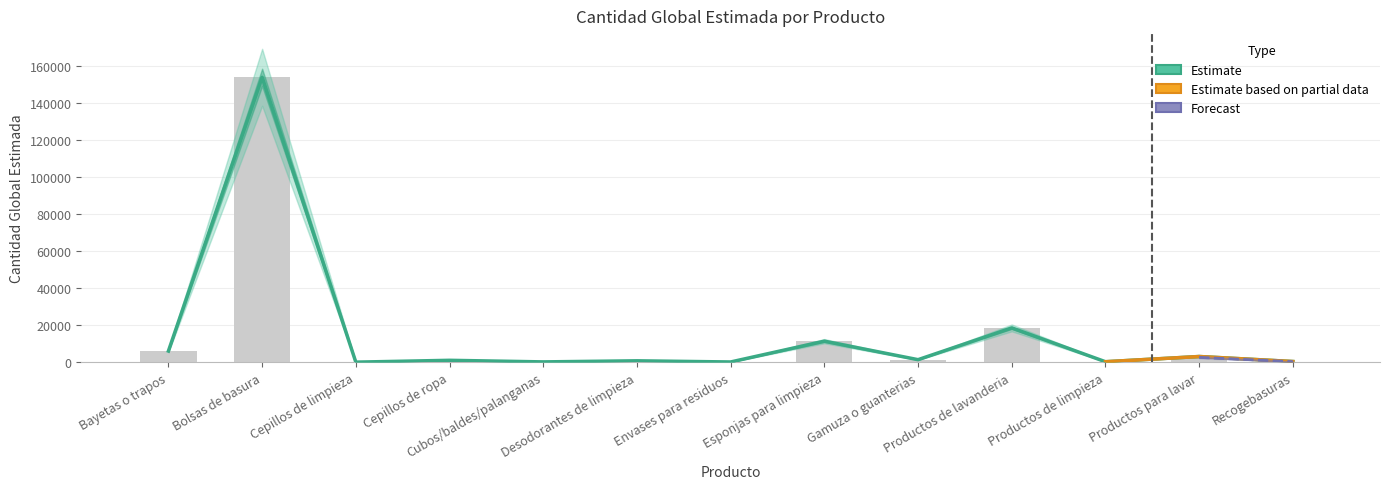

List the labels in order of value, largest first.

Bolsas de basura, Productos de lavanderia, Esponjas para limpieza, Bayetas o trapos, Productos para lavar, Gamuza o guanterias, Cepillos de ropa, Desodorantes de limpieza, Recogebasuras, Productos de limpieza, Cubos/baldes/palanganas, Envases para residuos, Cepillos de limpieza